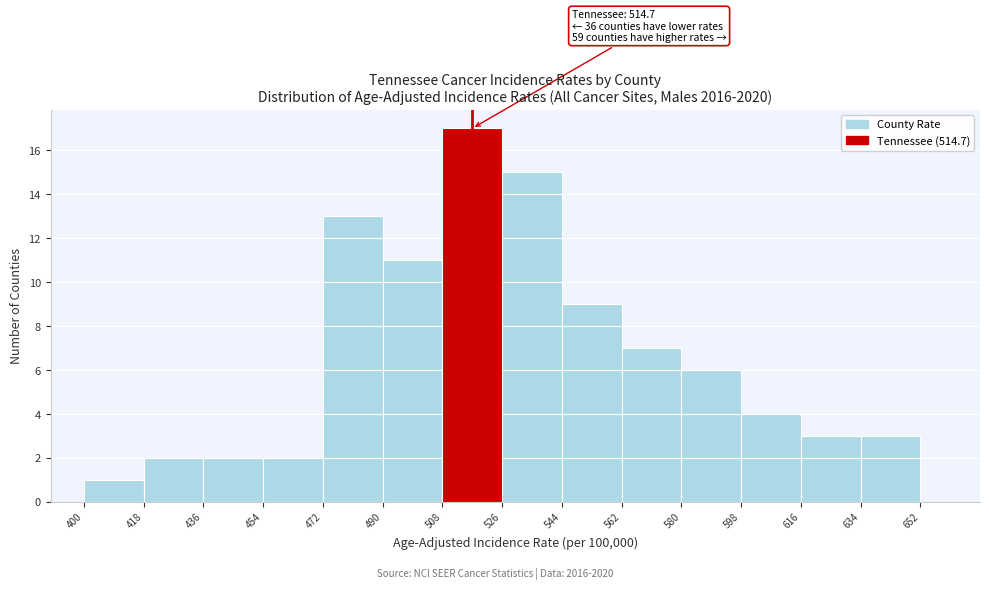

Which range on the x-axis has the tallest bar?

508 to 526